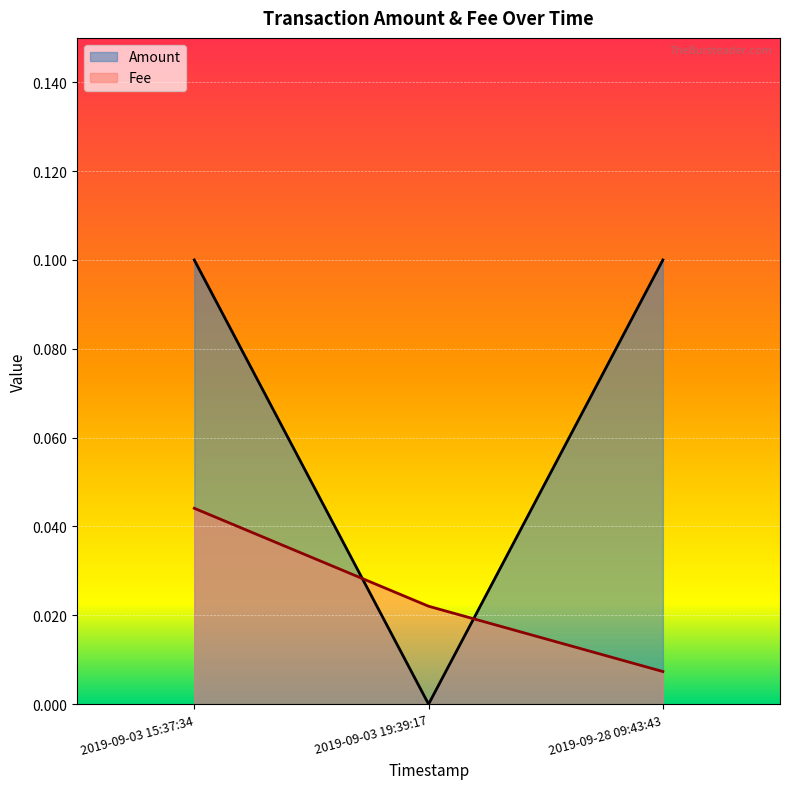

Rank the categories by Fee value from lowest to highest.

2019-09-28 09:43:43, 2019-09-03 19:39:17, 2019-09-03 15:37:34